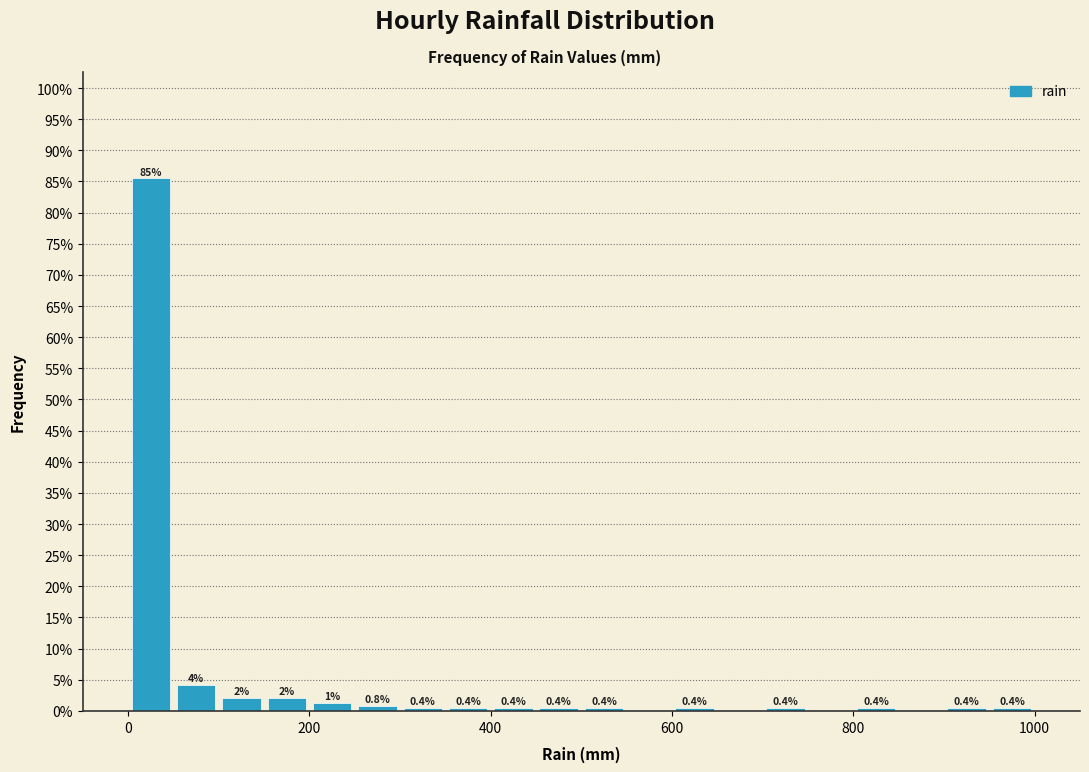

Read against the x-axis, roughly where is the centre of the tallest bar?

20